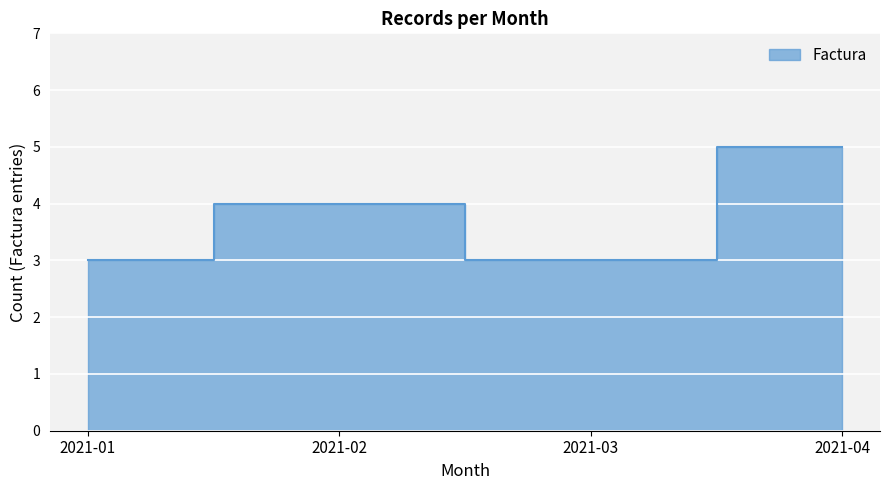

Does the chart display data point markers on the line(s)?

No